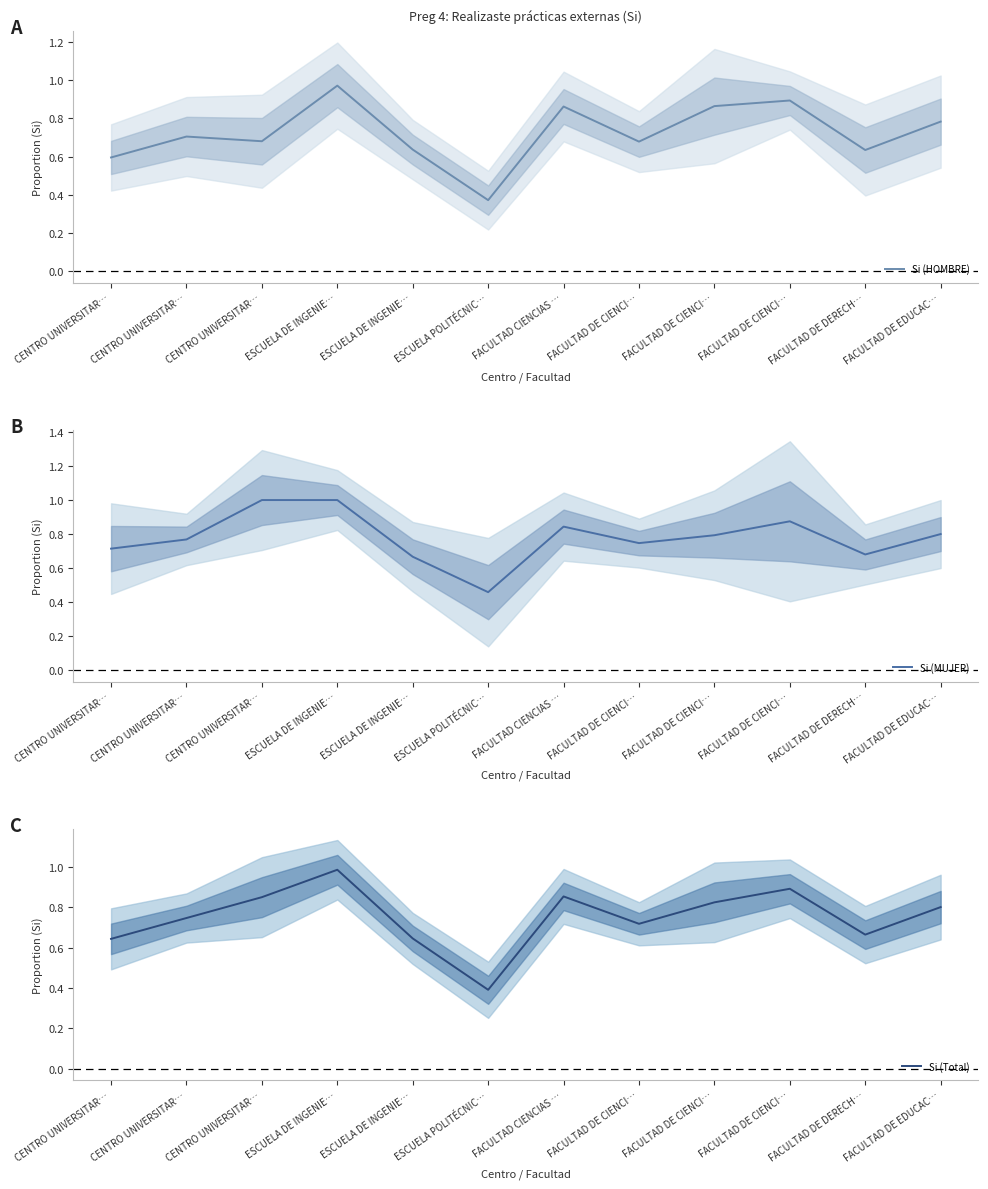

In Si (HOMBRE), how many points are lower than both neighbors (excluding endpoints)?

4